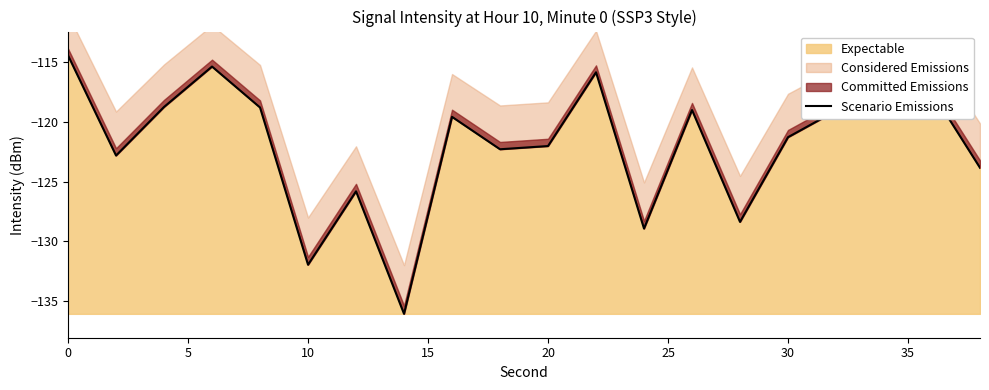

What is the maximum value for Expectable?

-114.4